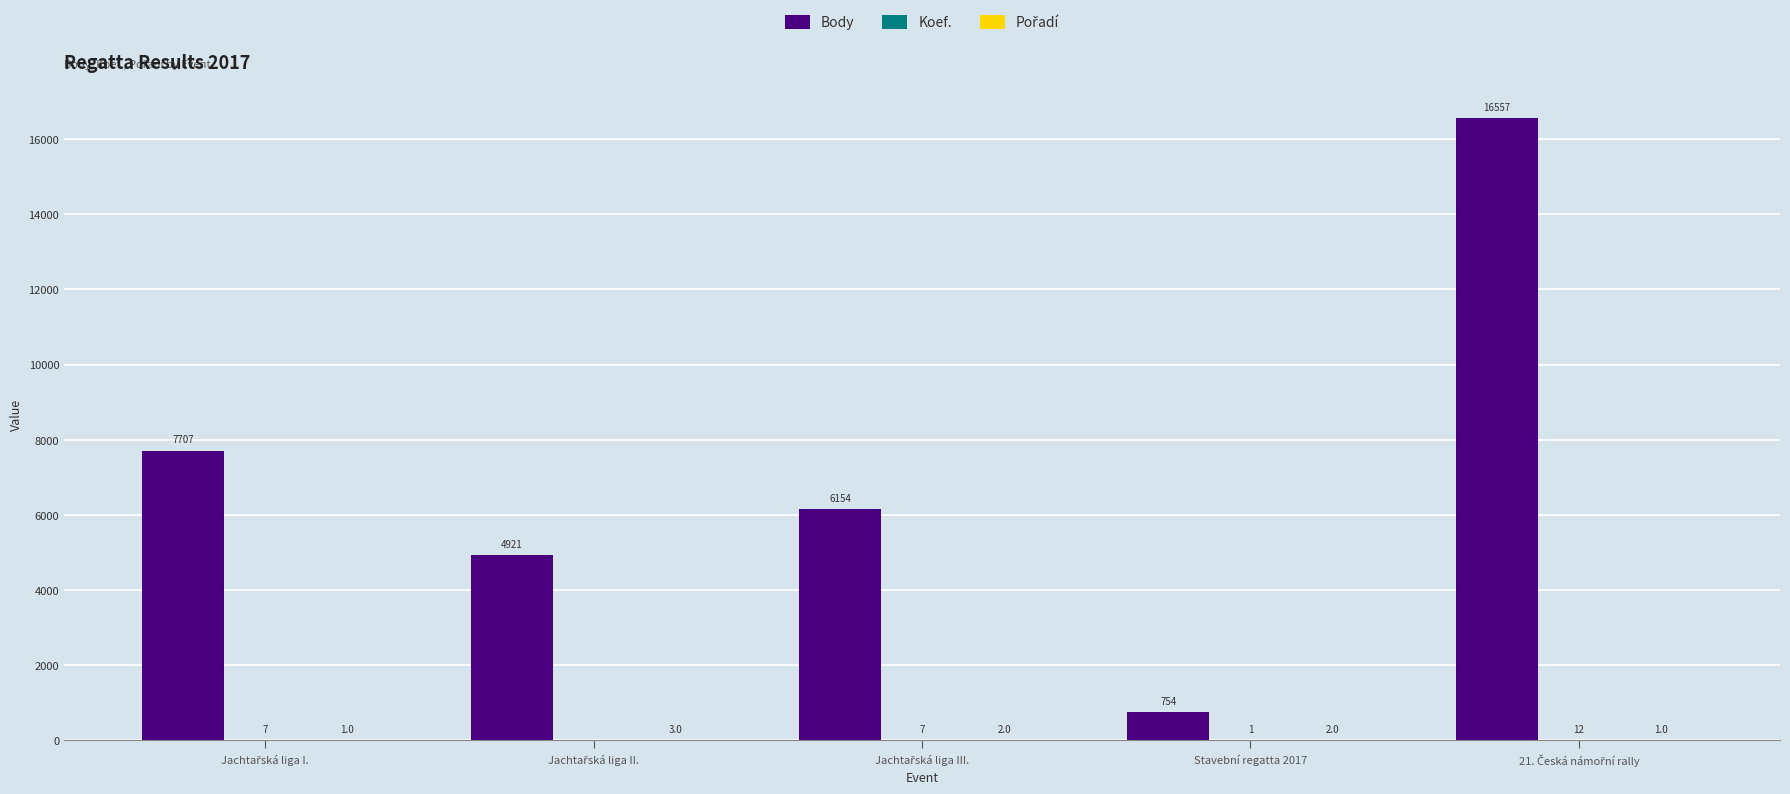

Which series has the largest total across all categories?

Body